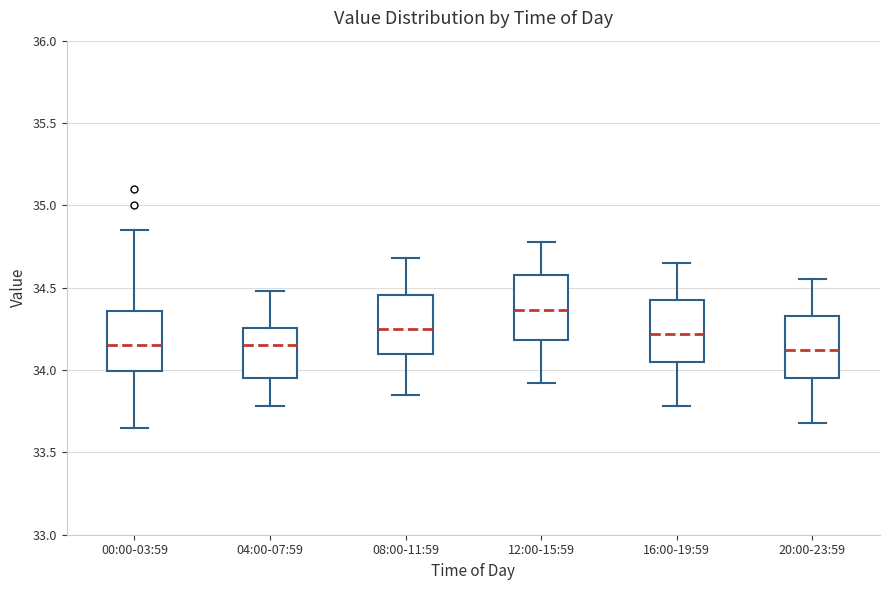

Which box has the highest median line?

12:00-15:59